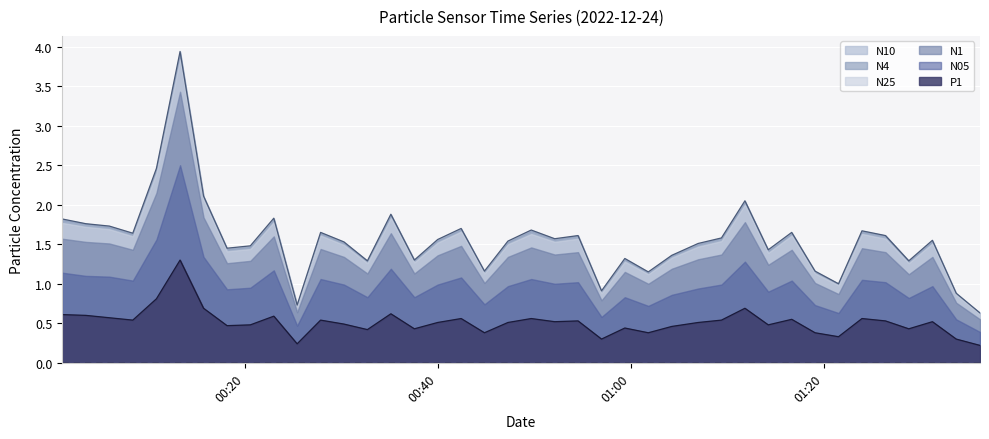

What is the sum of all N10 values?

62.2